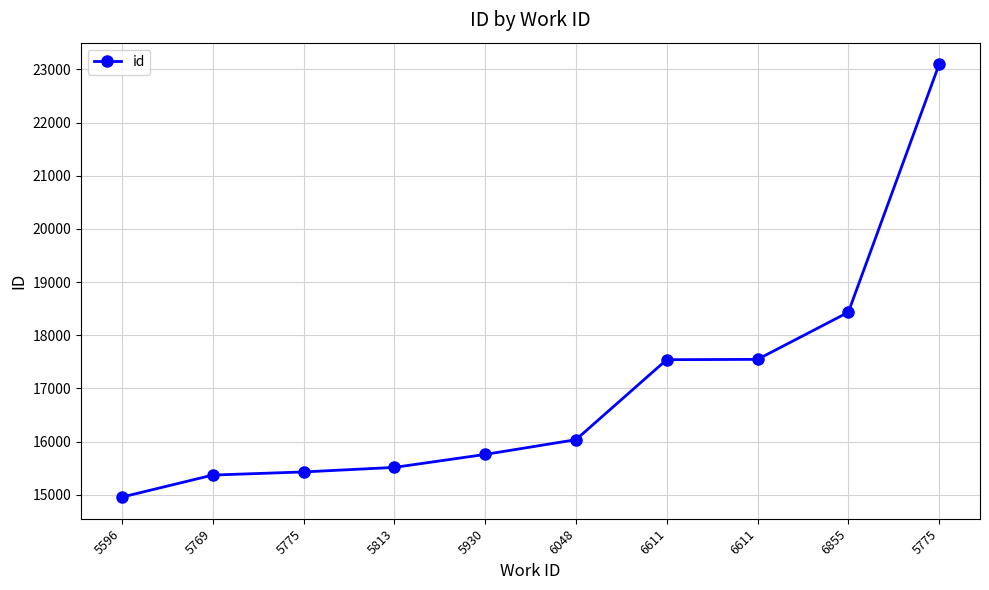

How many categories are shown in the chart?

10